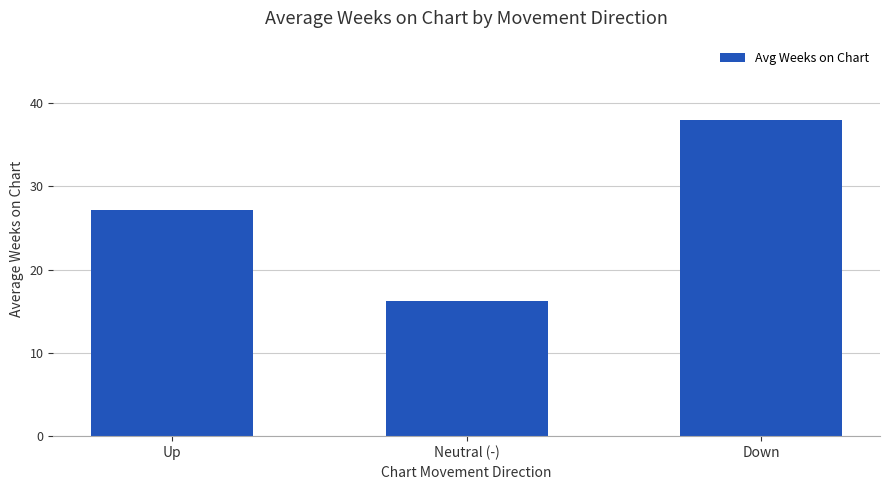

What is the difference between the maximum and minimum values?

21.8